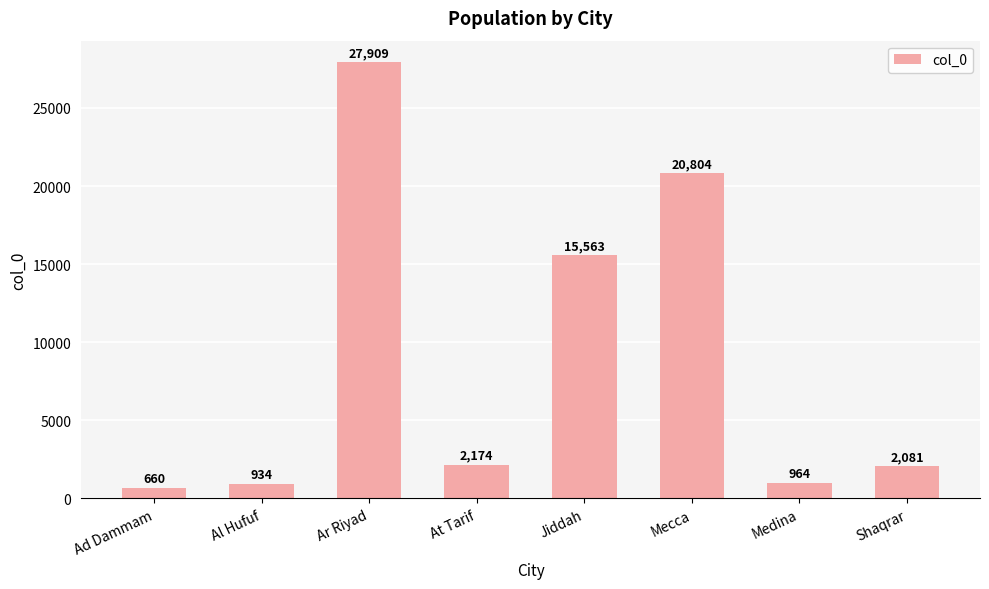

How many bars are there in total?

8